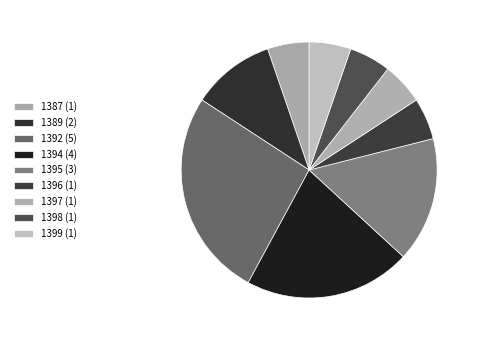

Count the number of slices in the pie.

9